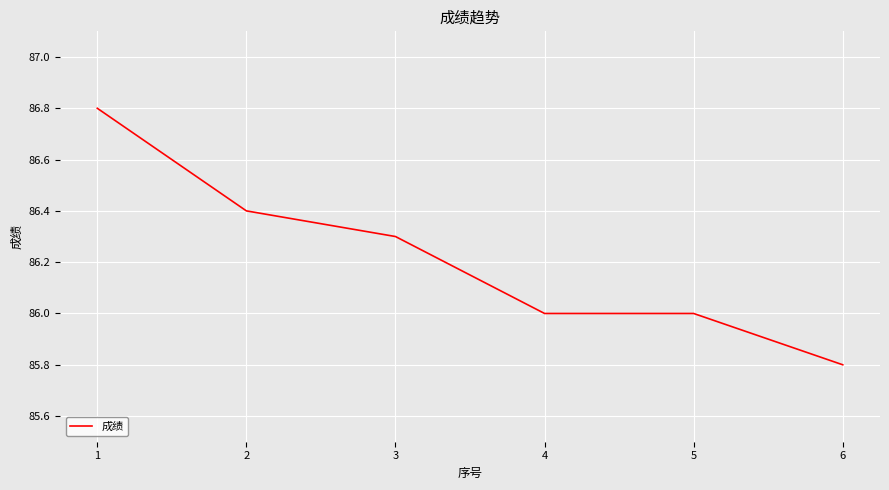

Reading left to right, what are all the values shown in this chart?

1=86.8	2=86.4	3=86.3	4=86.0	5=86.0	6=85.8